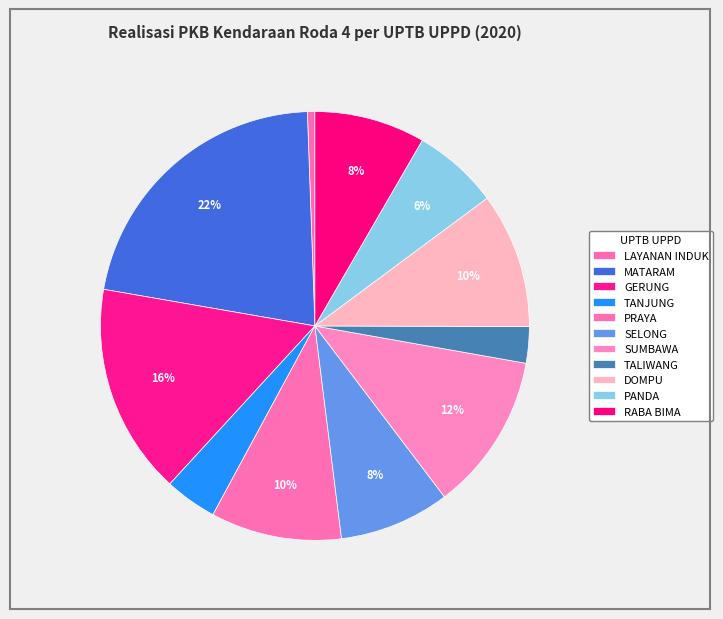

Does any single category account for the majority?

No